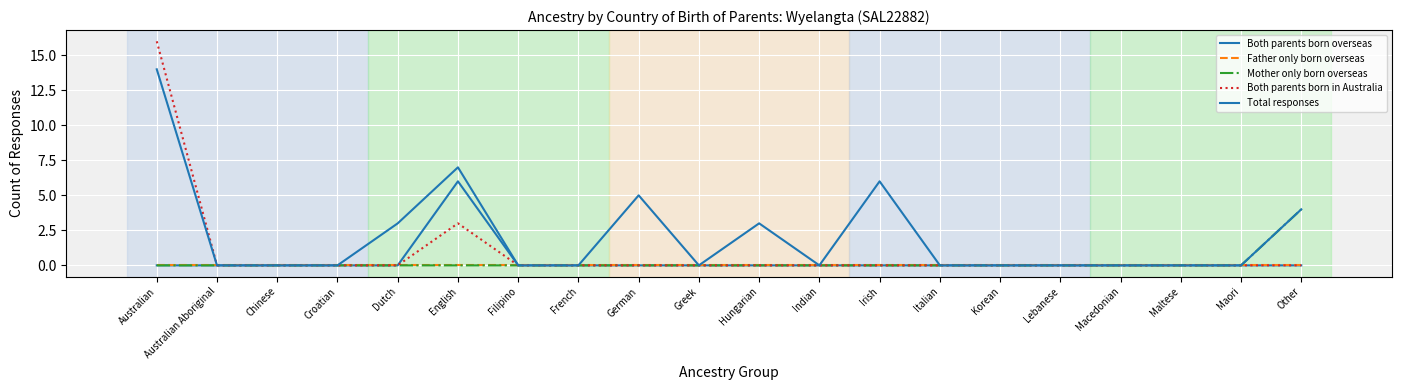

Does the chart have visible grid lines?

Yes